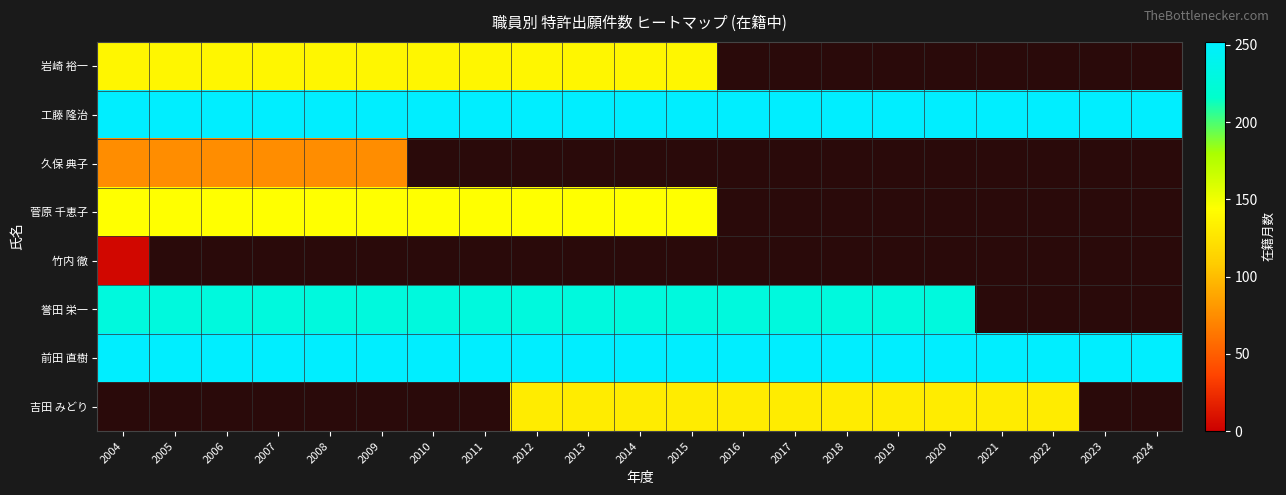

Which series has the largest total across all categories?

工藤 隆治